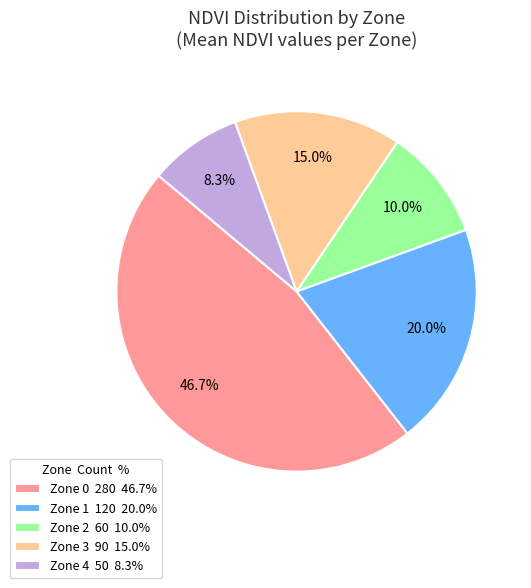

Is it true that Zone 0 is 25% of the pie?

False